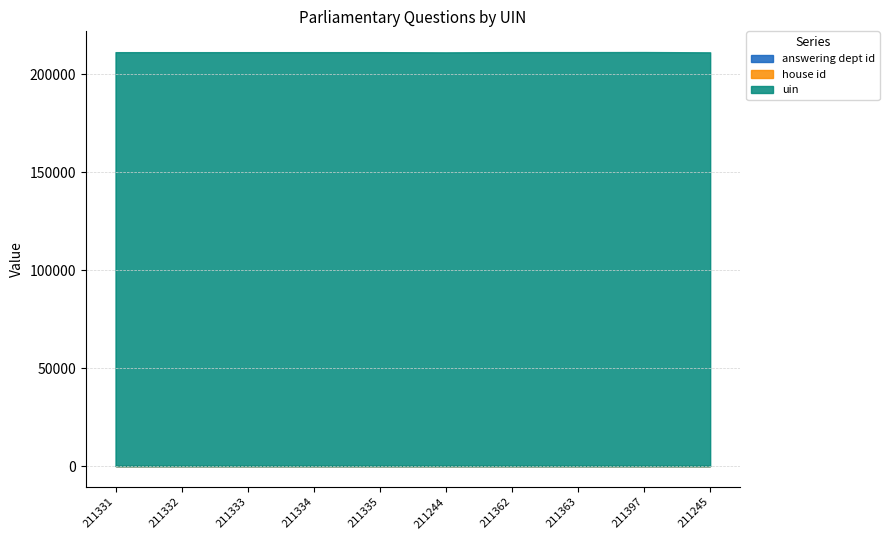

What is the lowest value of the house id series?

1